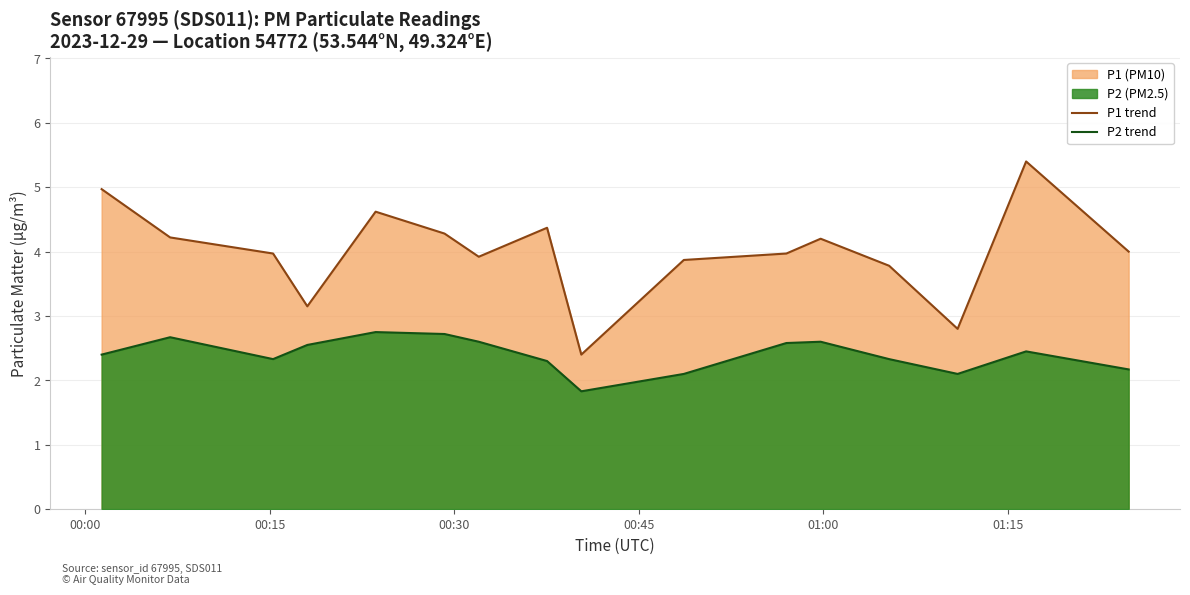

How many values in the P2 trend series are below 2?

1